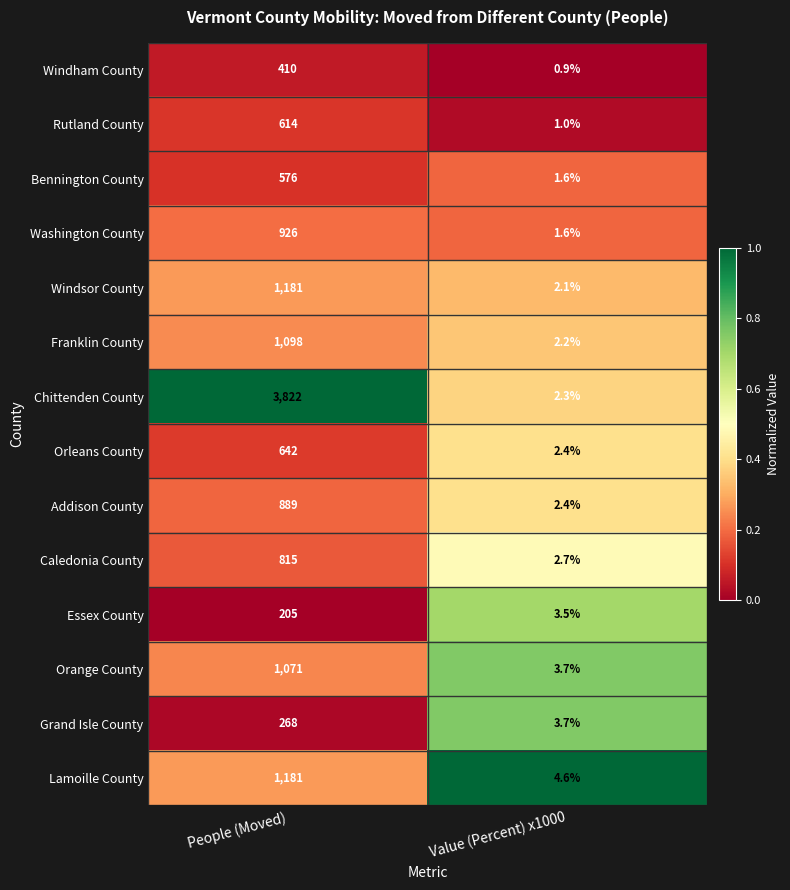

Which series has the largest range (max minus min)?

Chittenden County